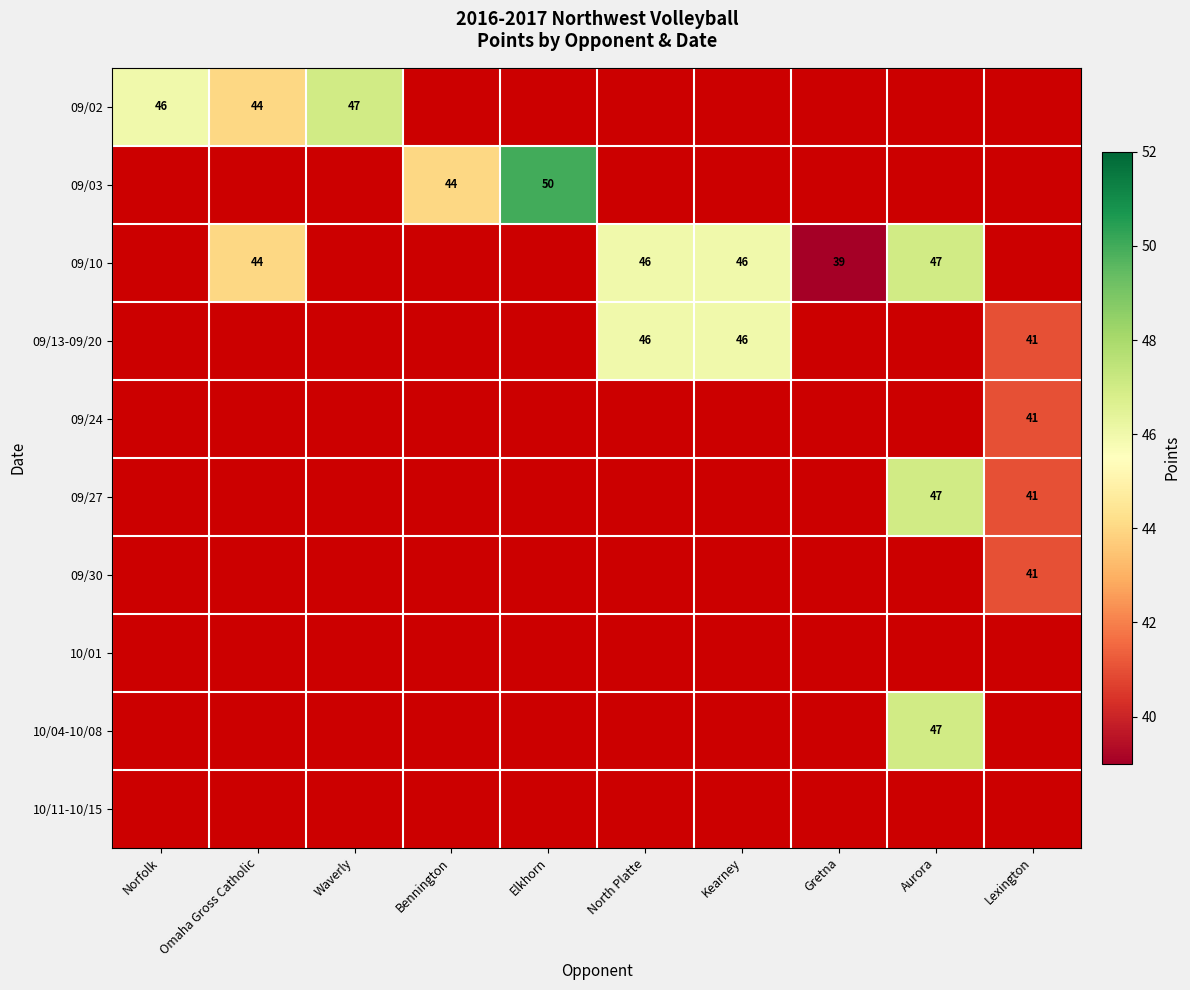

What is the total value across all series at Waverly?

47